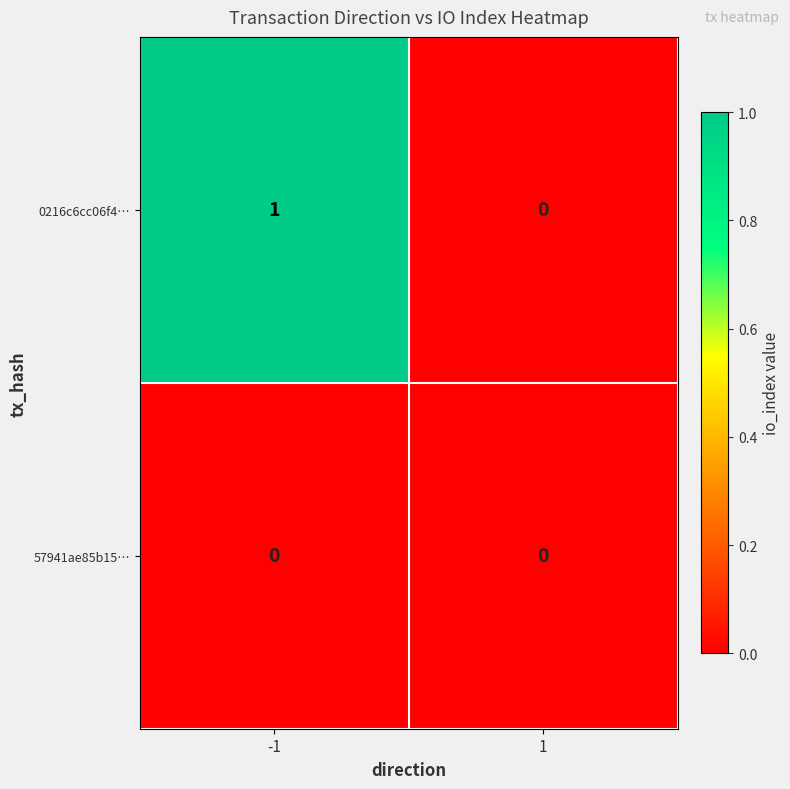

The value of 0216c6cc06f4… at 1 is 0. True or false?

True